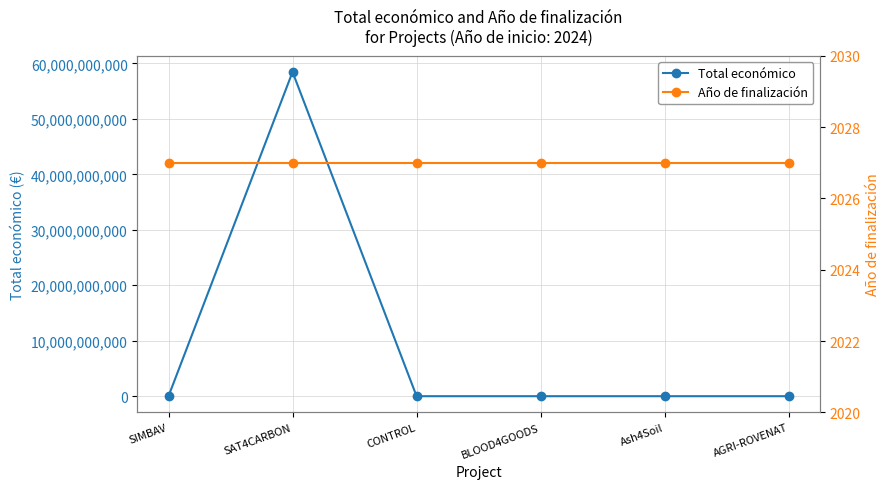

What is the total value across all series at Ash4Soil?

602027